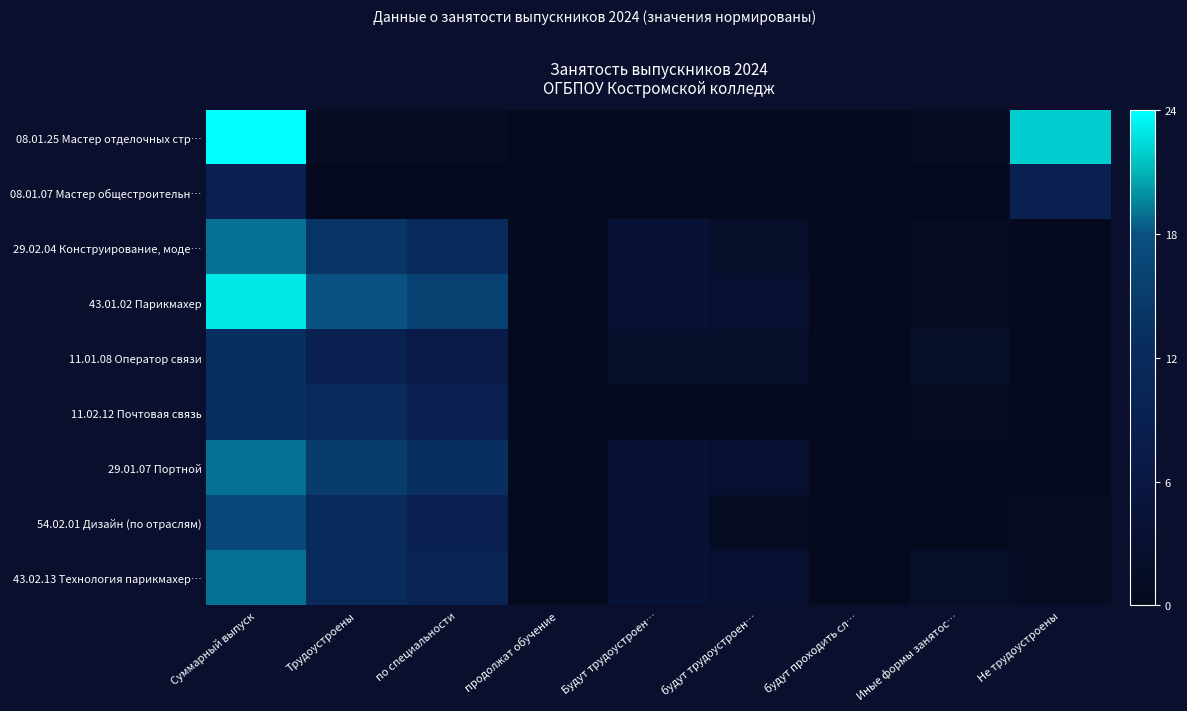

Reading left to right, transcribe all the data shown in this chart.

08.01.25 Мастер отделочных стр…: Суммарный выпуск=1.0	Трудоустроены=-0.9	по специальности=-0.9	продолжат обучение=-1.0	Будут трудоустроен…=-1.0	будут трудоустроен…=-1.0	будут проходить сл…=-1.0	Иные формы занятос…=-0.9	Не трудоустроены=0.8
08.01.07 Мастер общестроительн…: Суммарный выпуск=-0.2	Трудоустроены=-1.0	по специальности=-1.0	продолжат обучение=-1.0	Будут трудоустроен…=-1.0	будут трудоустроен…=-1.0	будут проходить сл…=-1.0	Иные формы занятос…=-1.0	Не трудоустроены=-0.2
29.02.04 Конструирование, моде…: Суммарный выпуск=0.6	Трудоустроены=0.2	по специальности=0.0	продолжат обучение=-1.0	Будут трудоустроен…=-0.7	будут трудоустроен…=-0.8	будут проходить сл…=-1.0	Иные формы занятос…=-0.9	Не трудоустроены=-1.0
43.01.02 Парикмахер: Суммарный выпуск=0.9	Трудоустроены=0.5	по специальности=0.3	продолжат обучение=-1.0	Будут трудоустроен…=-0.7	будут трудоустроен…=-0.8	будут проходить сл…=-1.0	Иные формы занятос…=-0.9	Не трудоустроены=-1.0
11.01.08 Оператор связи: Суммарный выпуск=0.1	Трудоустроены=-0.2	по специальности=-0.4	продолжат обучение=-1.0	Будут трудоустроен…=-0.8	будут трудоустроен…=-0.8	будут проходить сл…=-1.0	Иные формы занятос…=-0.8	Не трудоустроены=-1.0
11.02.12 Почтовая связь: Суммарный выпуск=0.1	Трудоустроены=0.0	по специальности=-0.2	продолжат обучение=-1.0	Будут трудоустроен…=-1.0	будут трудоустроен…=-1.0	будут проходить сл…=-1.0	Иные формы занятос…=-0.9	Не трудоустроены=-1.0
29.01.07 Портной: Суммарный выпуск=0.6	Трудоустроены=0.2	по специальности=0.1	продолжат обучение=-1.0	Будут трудоустроен…=-0.7	будут трудоустроен…=-0.8	будут проходить сл…=-1.0	Иные формы занятос…=-1.0	Не трудоустроены=-1.0
54.02.01 Дизайн (по отраслям): Суммарный выпуск=0.4	Трудоустроены=0.0	по специальности=-0.2	продолжат обучение=-1.0	Будут трудоустроен…=-0.7	будут трудоустроен…=-0.9	будут проходить сл…=-1.0	Иные формы занятос…=-1.0	Не трудоустроены=-0.9
43.02.13 Технология парикмахер…: Суммарный выпуск=0.6	Трудоустроены=0.0	по специальности=-0.2	продолжат обучение=-1.0	Будут трудоустроен…=-0.7	будут трудоустроен…=-0.8	будут проходить сл…=-1.0	Иные формы занятос…=-0.8	Не трудоустроены=-0.9